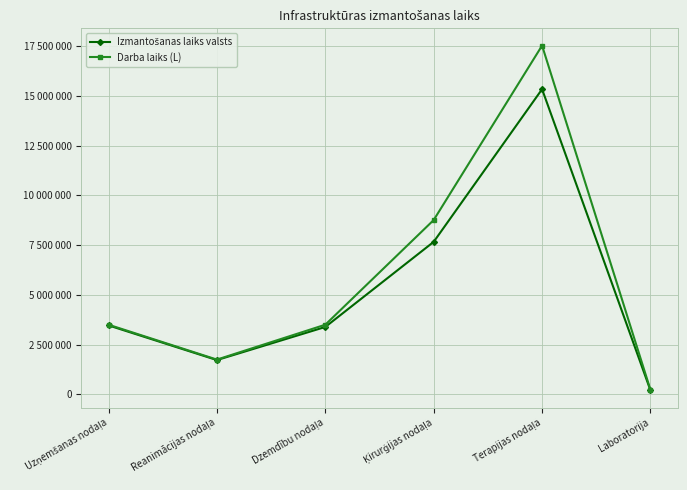

Is this an area chart (filled region under the line)?

No